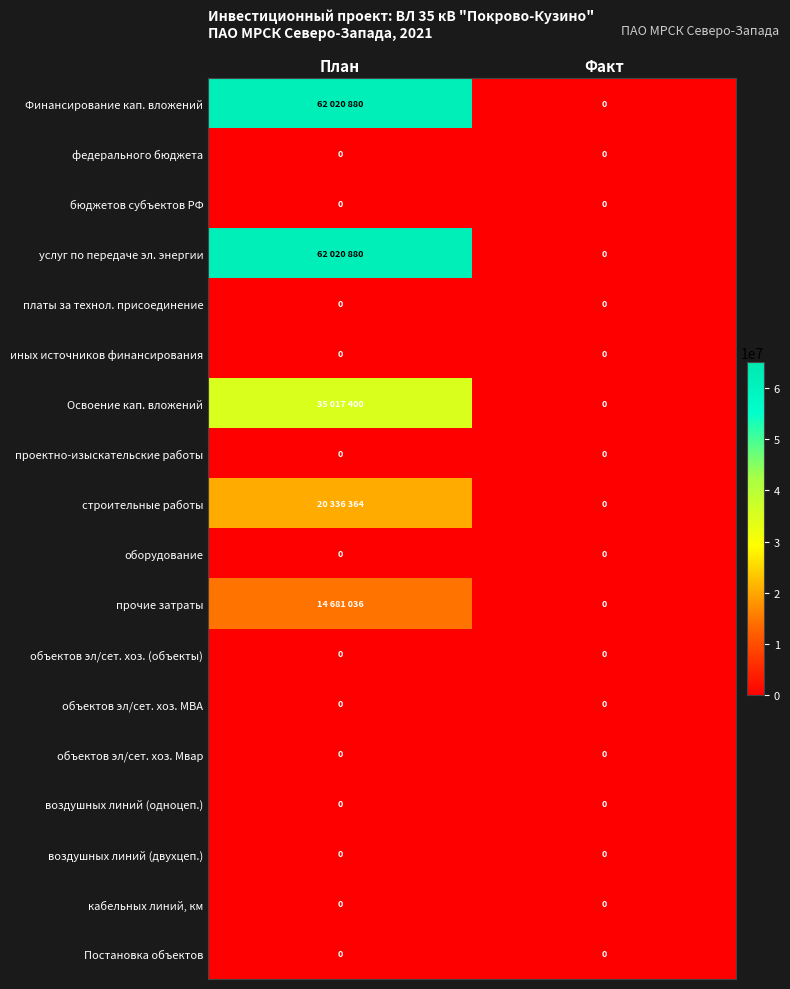

How many data points does each series have?

2